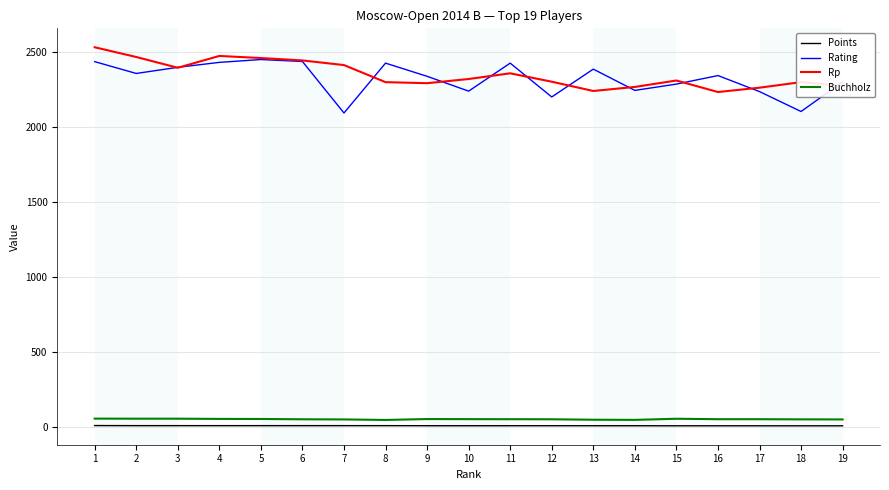

Does the chart display data point markers on the line(s)?

No